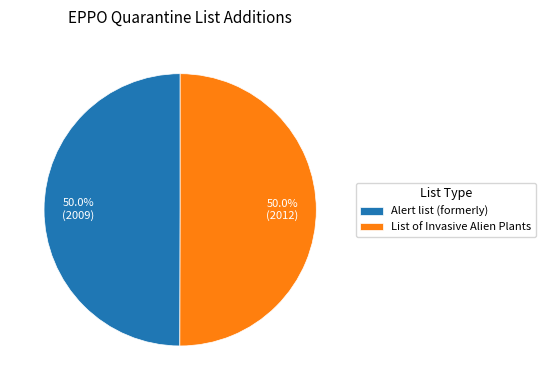

To the nearest percent, what portion does List of Invasive Alien Plants represent?

50%